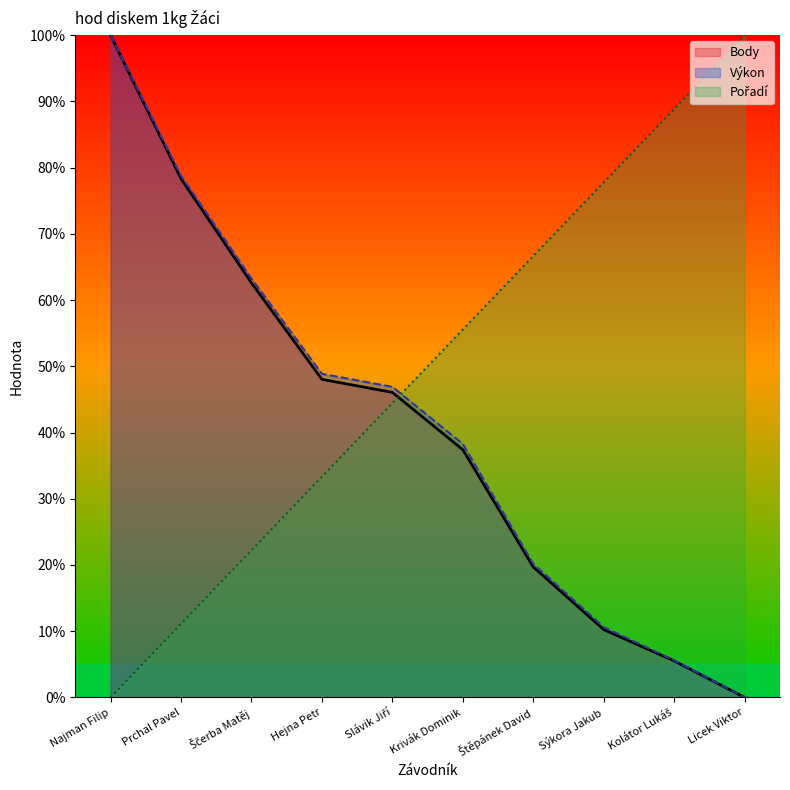

How many values in the Pořadí series exceed 55?

5